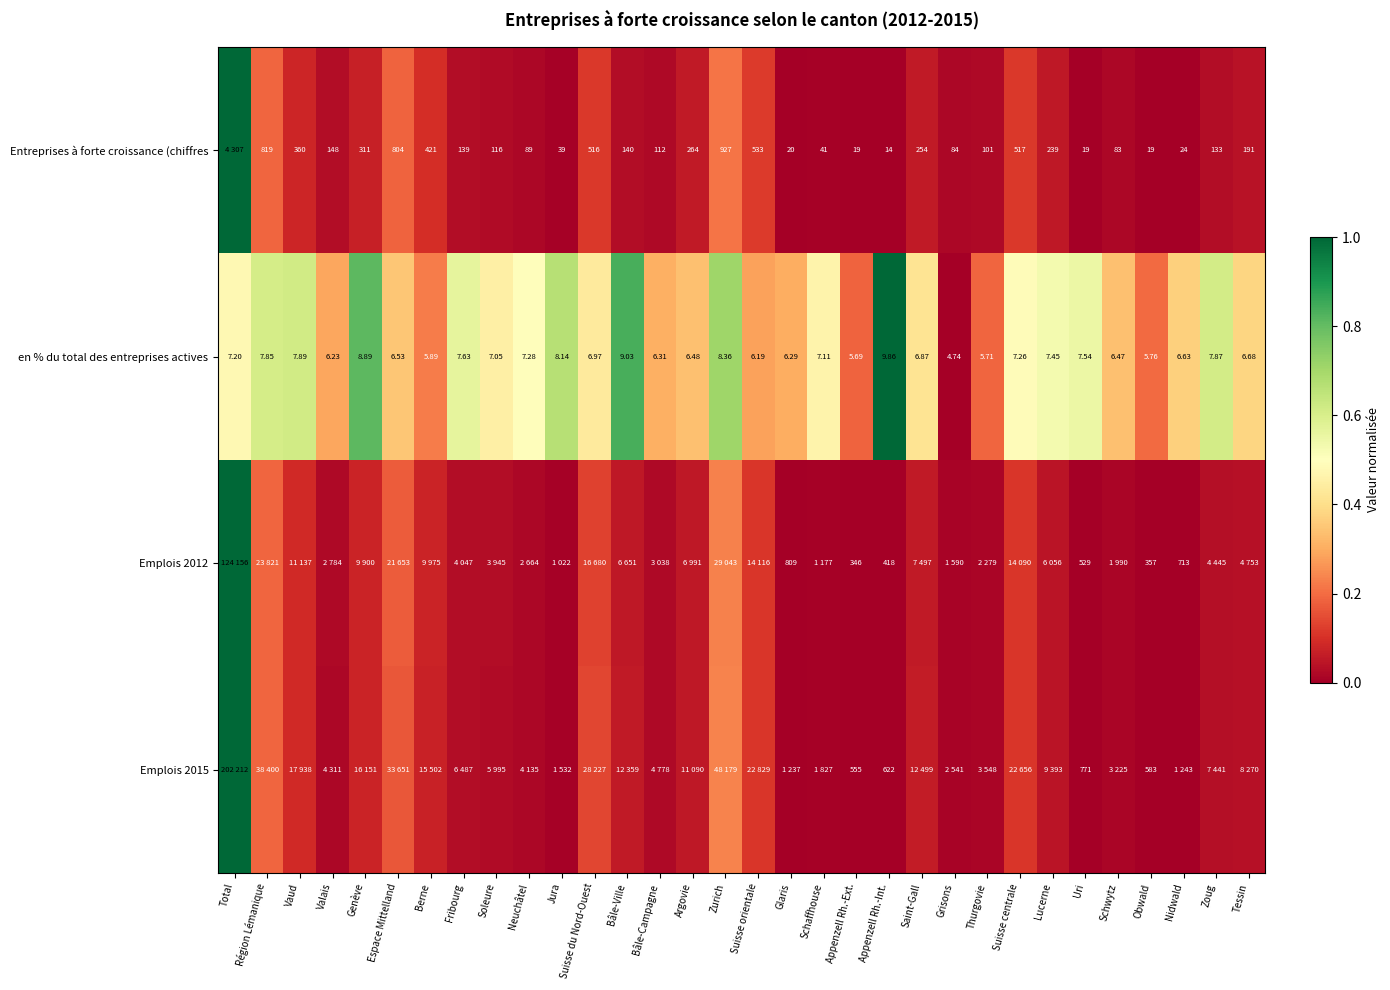

Which category has the highest value in the en % du total des entreprises actives series?

Appenzell Rh.-Int.